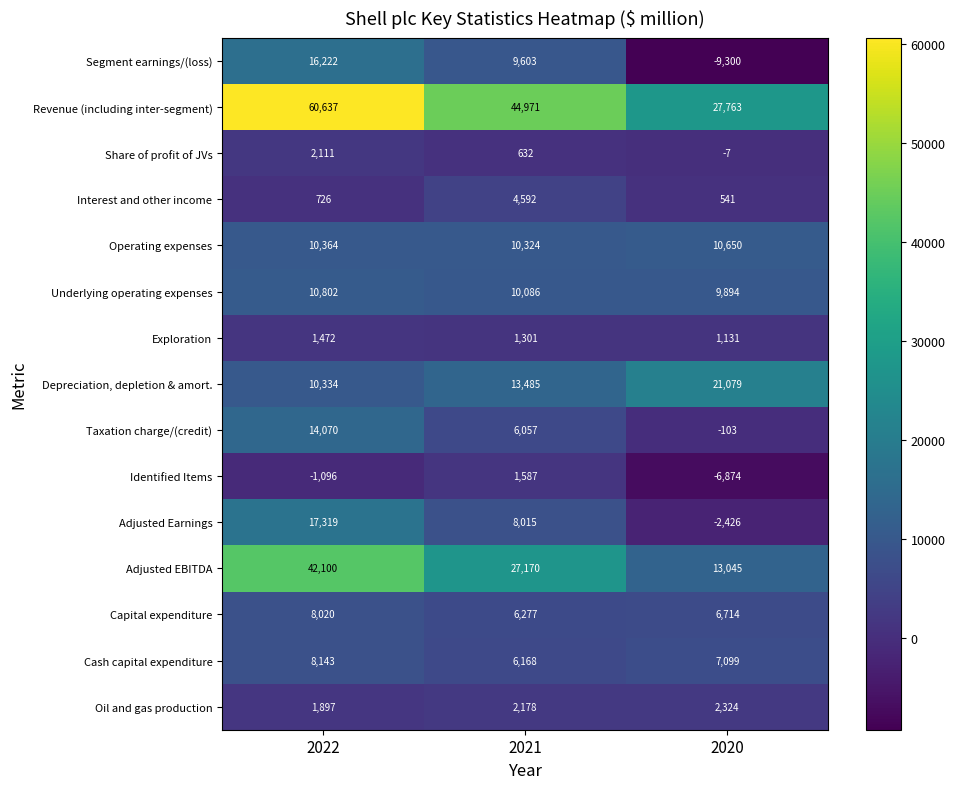

Between 2022 and 2020, which series saw the biggest shift?

Revenue (including inter-segment)